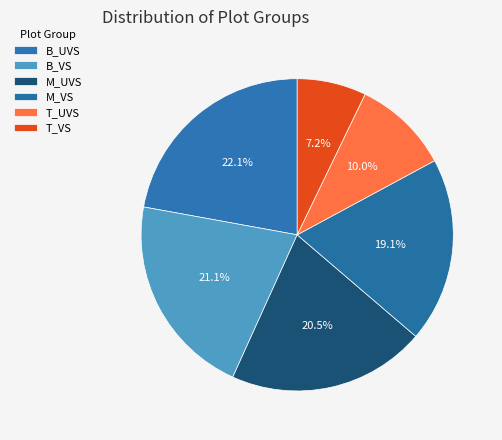

Does M_UVS account for over 50% of the chart?

No